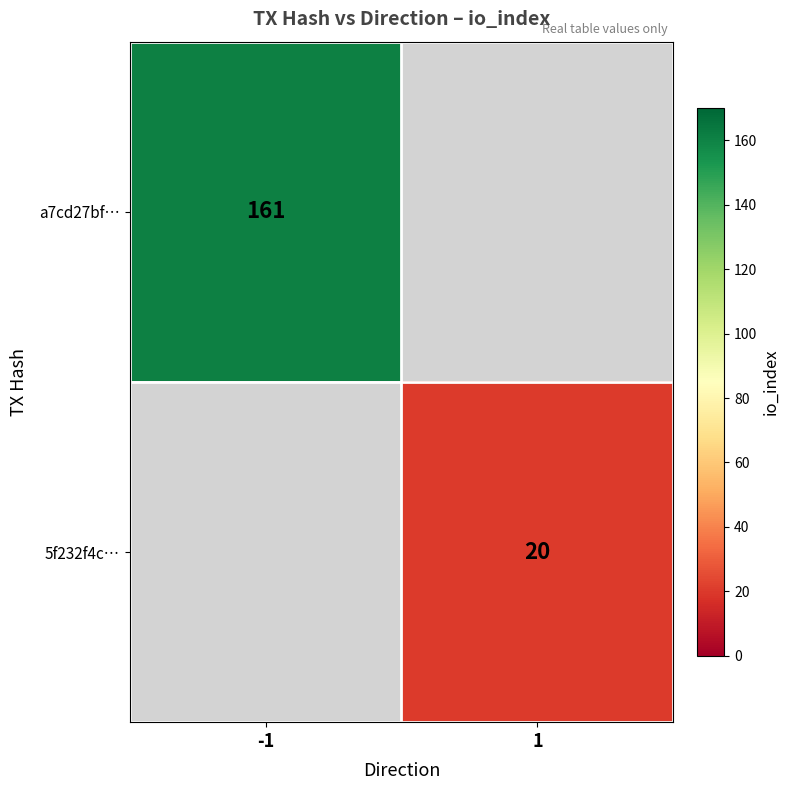

The a7cd27bf… series shows 249 at -1. True or false?

False